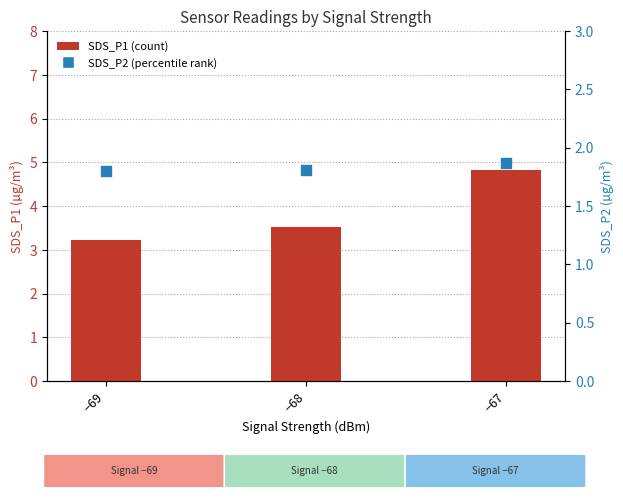

Which series has the largest total across all categories?

SDS_P1